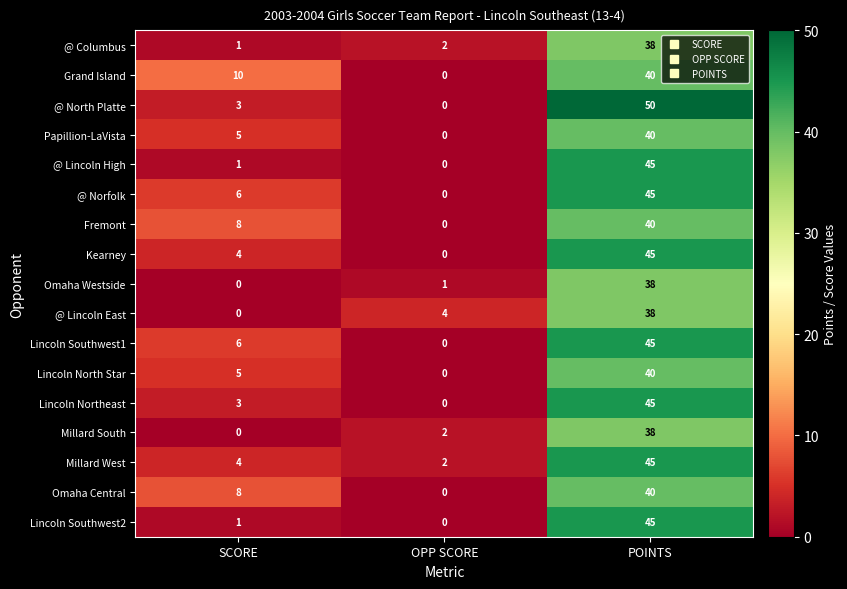

How many distinct data groups are displayed?

17